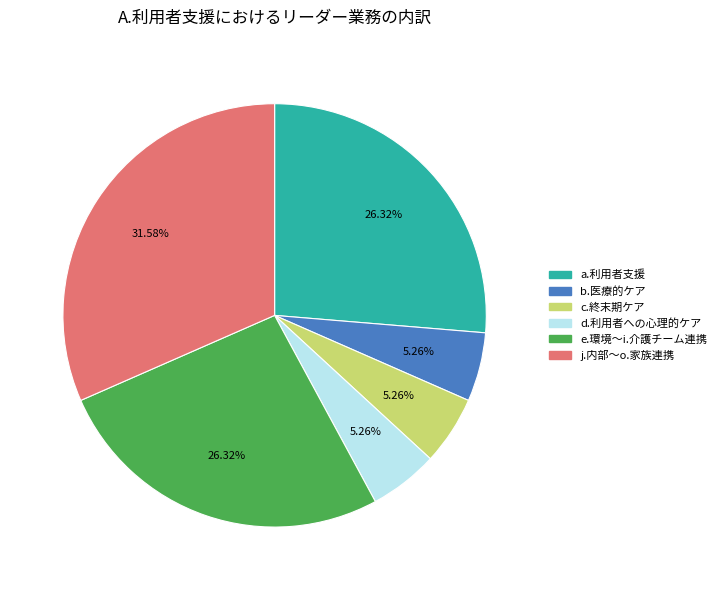

How many slices are in this pie chart?

6